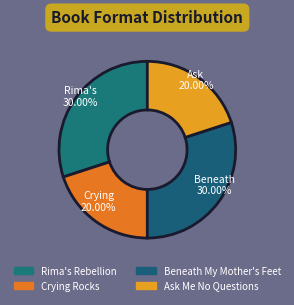

Does any single category account for the majority?

No